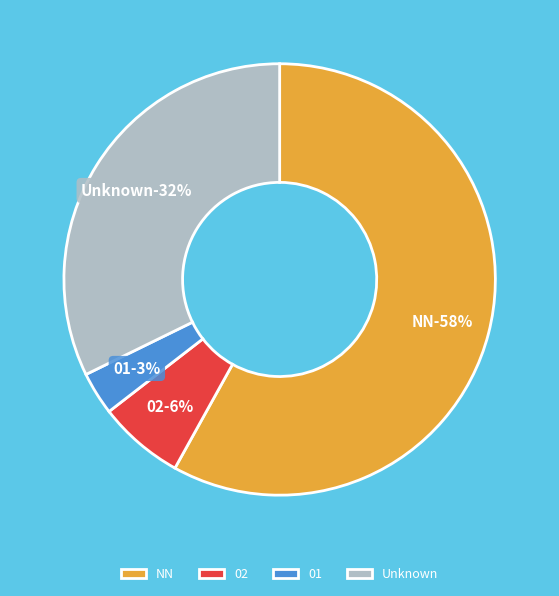

How many segments does this pie chart have?

4